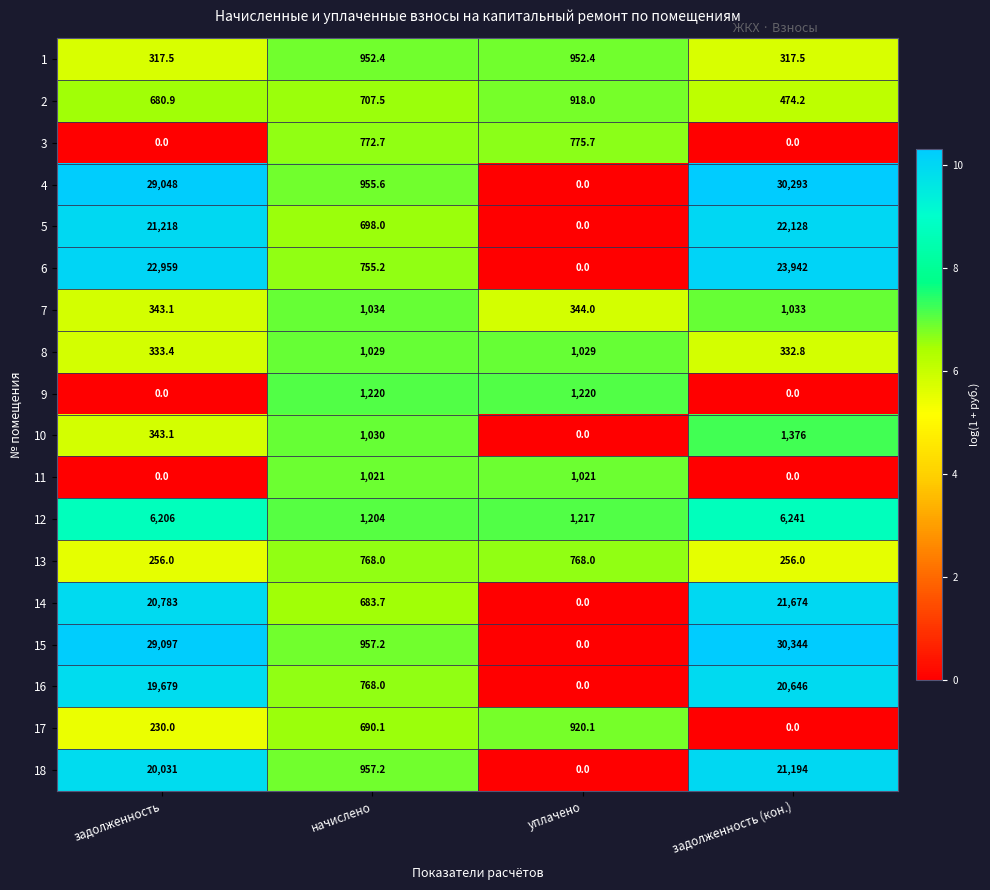

Is the value of 17 at начислено greater than the value of 15 at начислено?

No